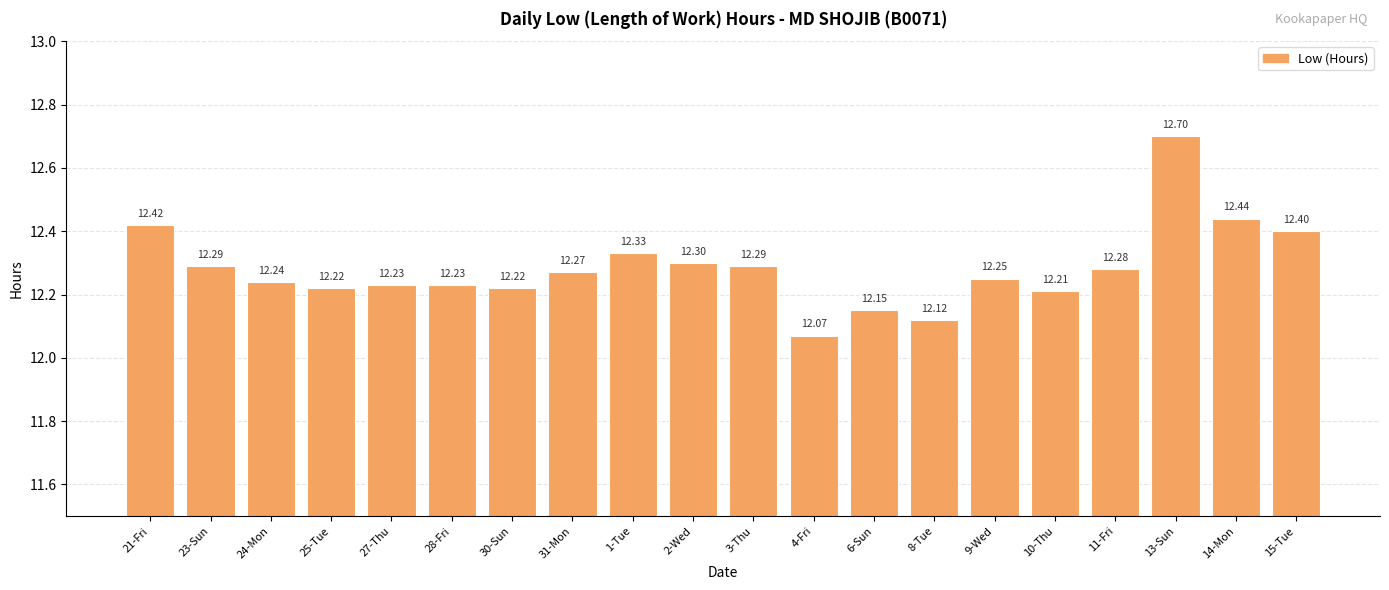

What is the sum of the values at 8-Tue and 13-Sun?

24.8